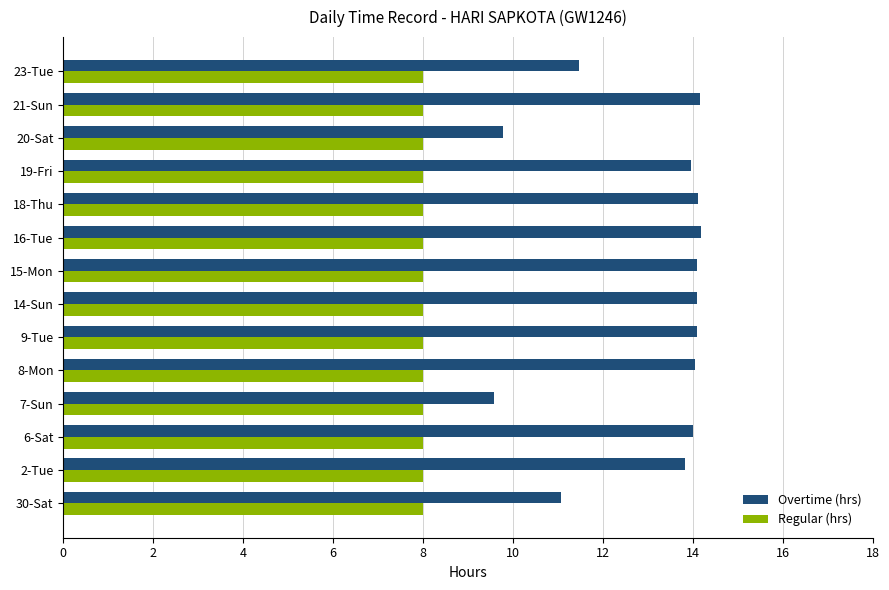

What is the minimum value for Regular (hrs)?

8.0